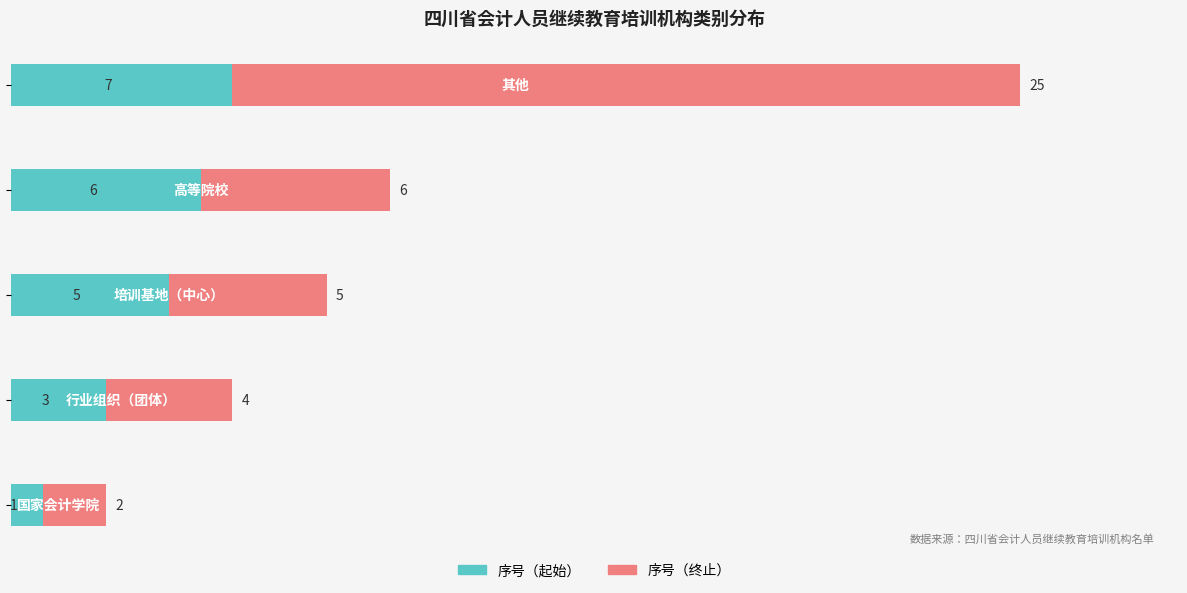

What is the difference between the maximum and minimum values in the 序号（起始） series?

6